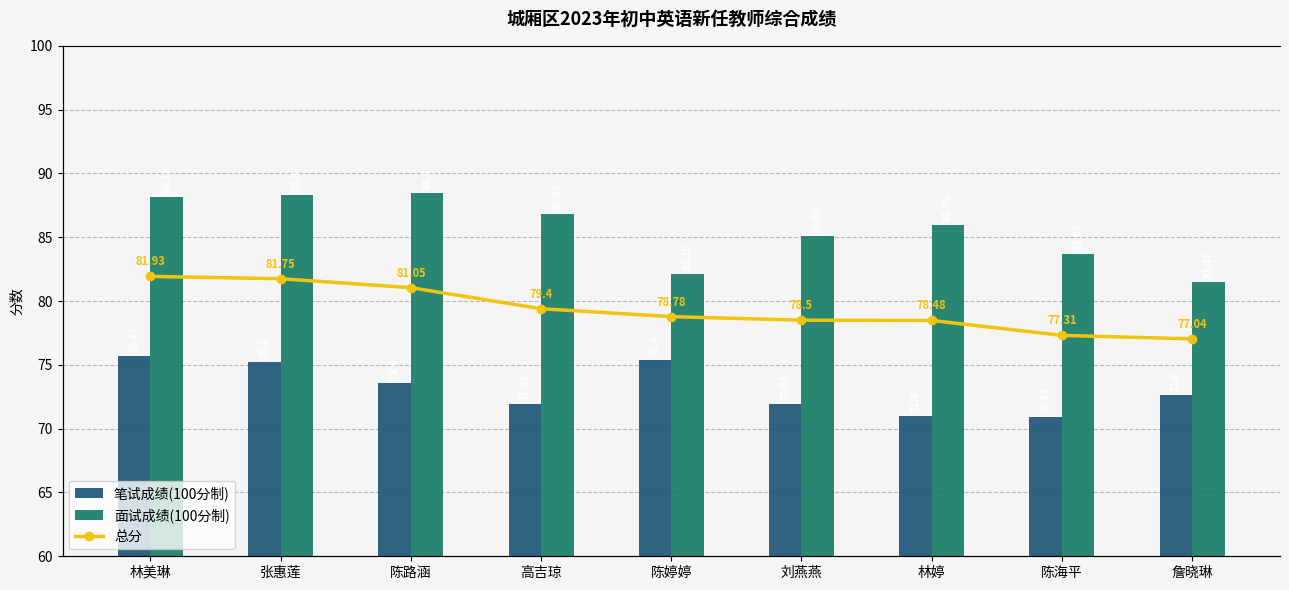

What is the total value across all series at 林婷?

235.4